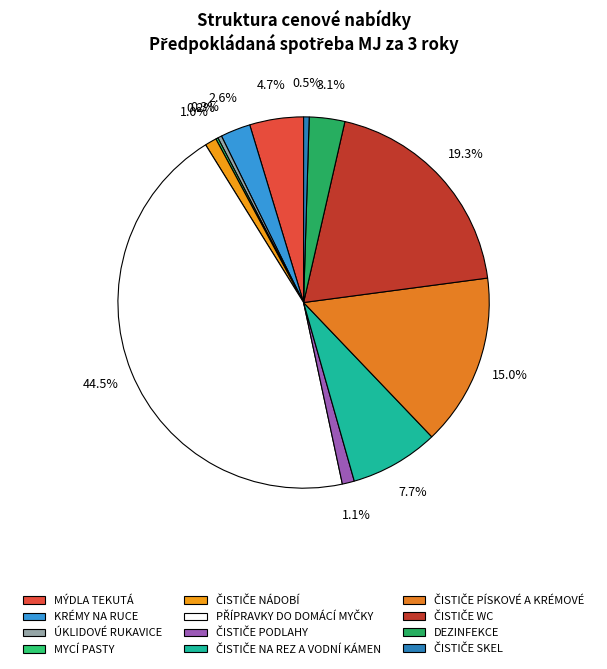

True or false: ČISTIČE NÁDOBÍ accounts for 1% of the total.

True